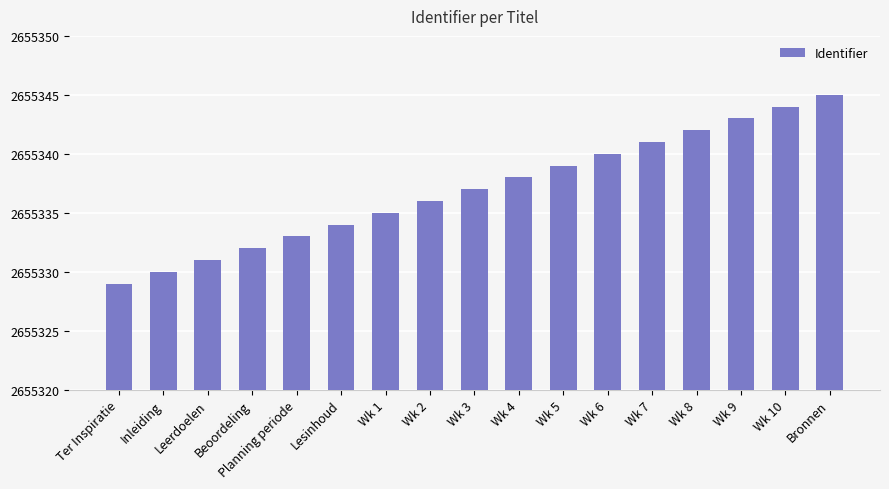

What position from the left is Wk 1?

7